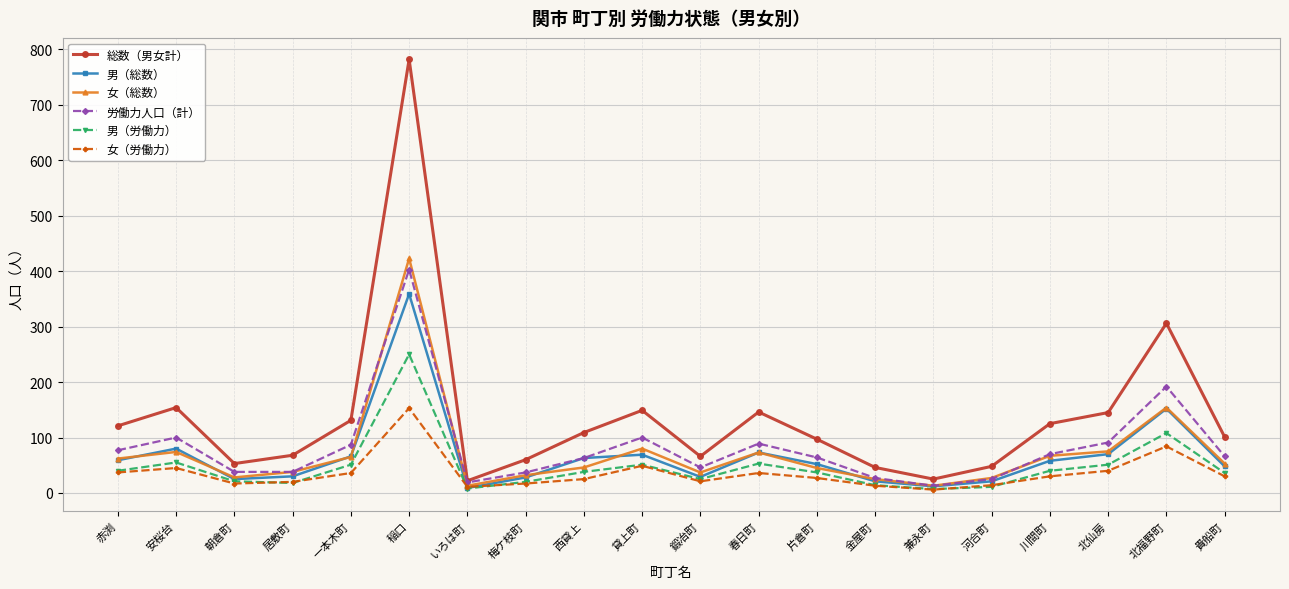

What is the sum of the 男（総数） values at いろは町 and 金屋町?

30